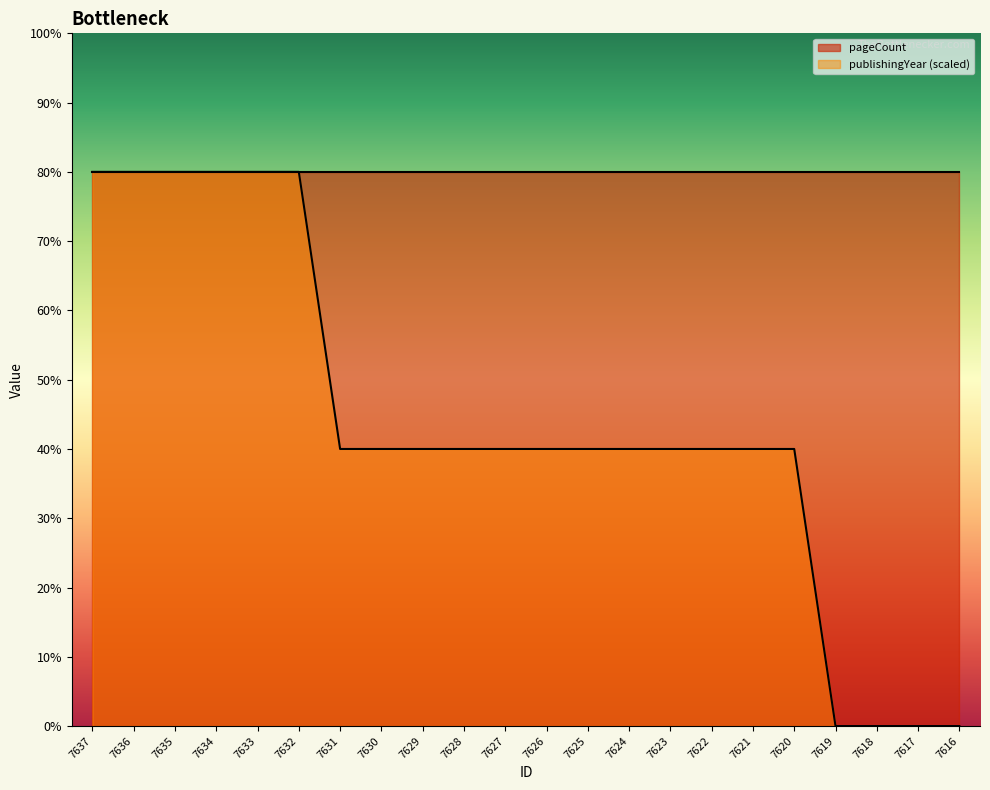

What is the difference between the second highest and minimum values?

80